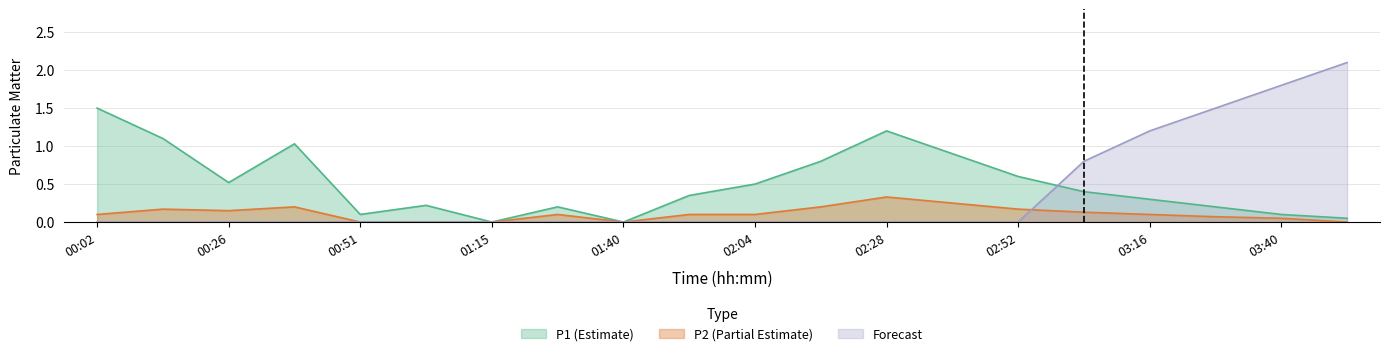

Count the P2 values in the range 0 to 1.

20